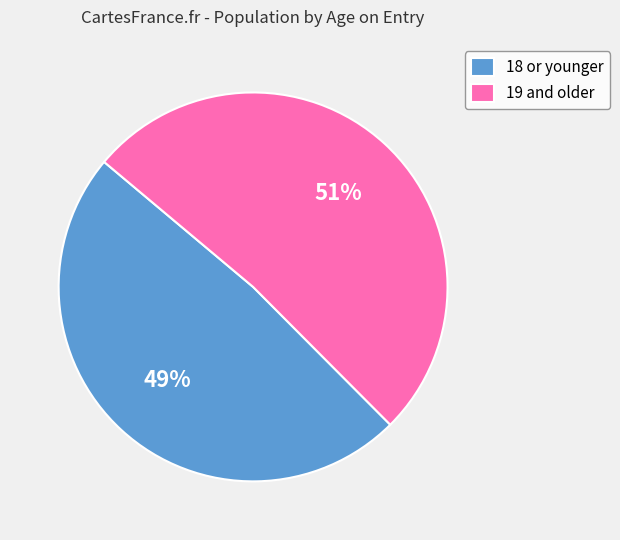

To the nearest percent, what is the average slice percentage?

50%